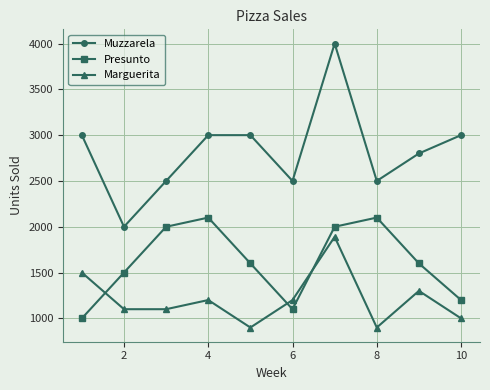

Count the number of categories in the chart.

10